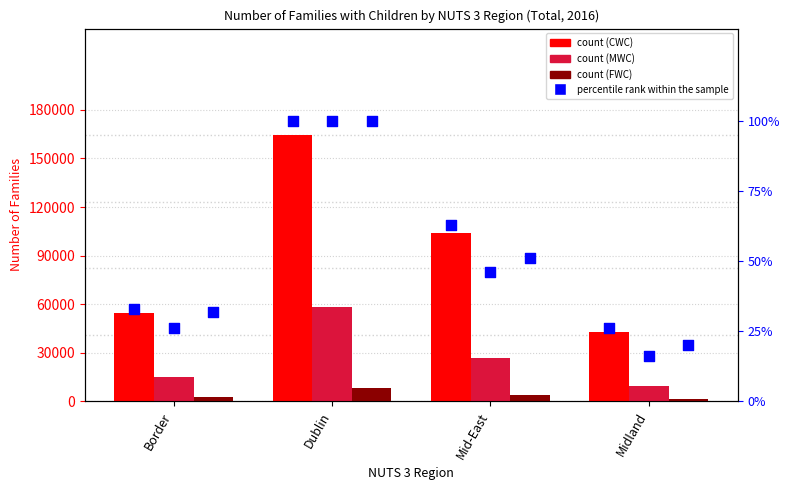

Which series reaches the minimum Y coordinate?

percentile rank within the sample